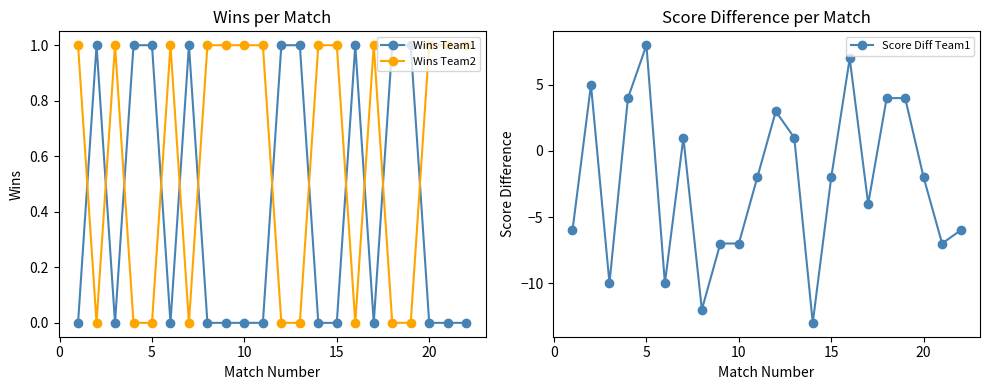

What is the highest value of the Wins Team1 series?

1